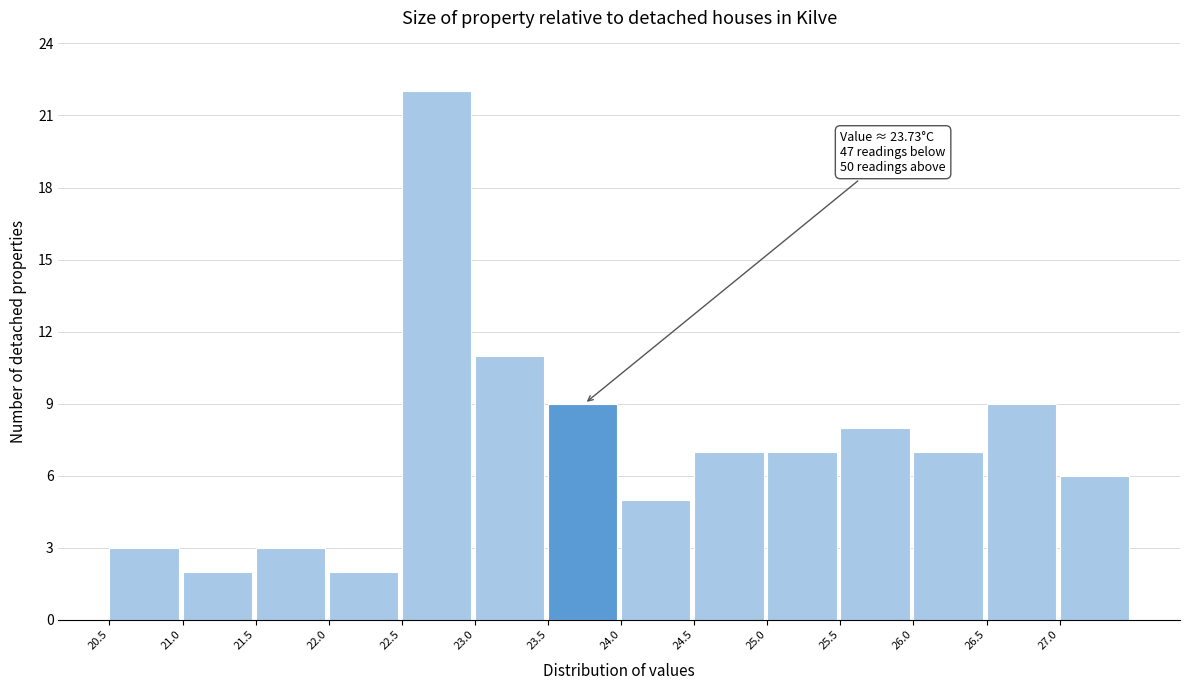

Over which range of the x-axis is the bar tallest?

22.5 to 23.0